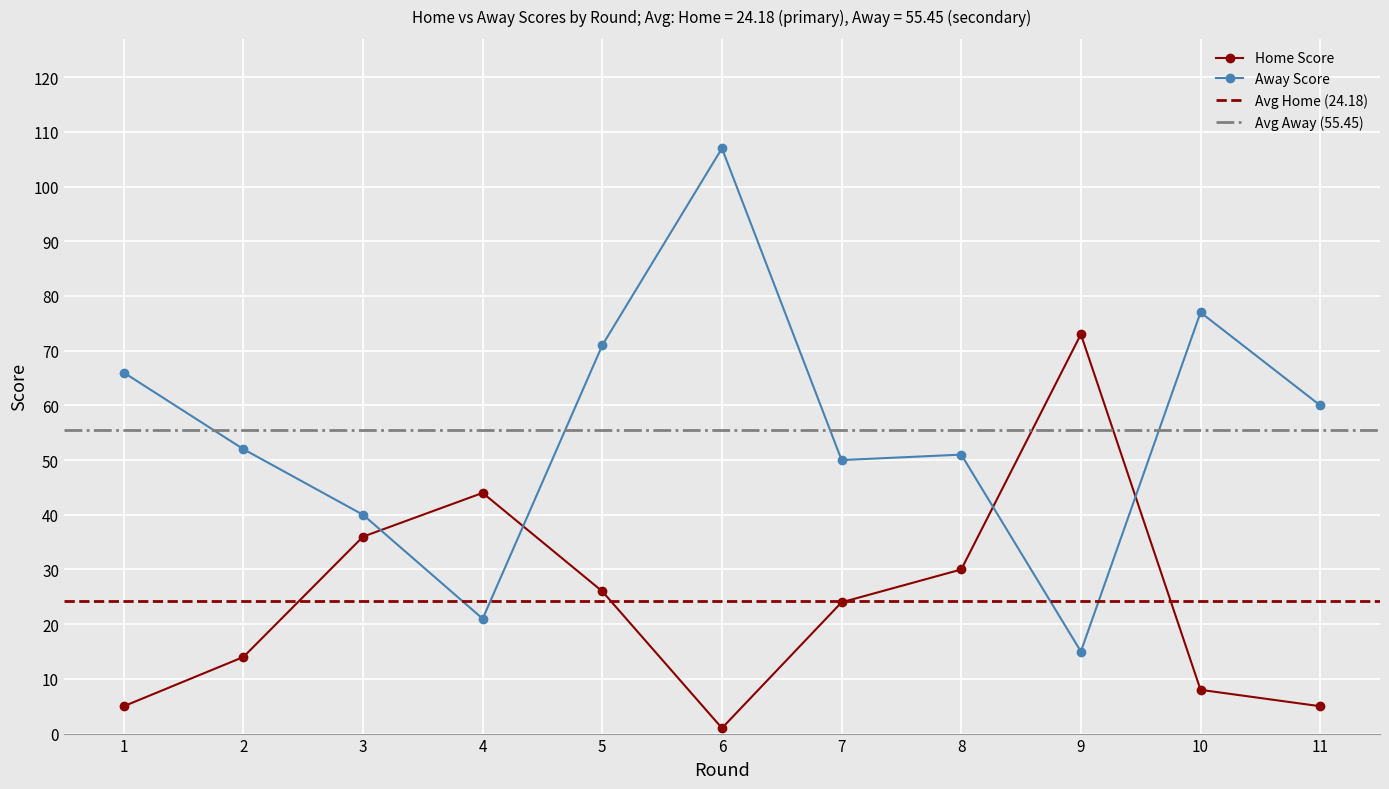

After their last crossing, which series has the higher values: Home Score or Away Score?

Away Score